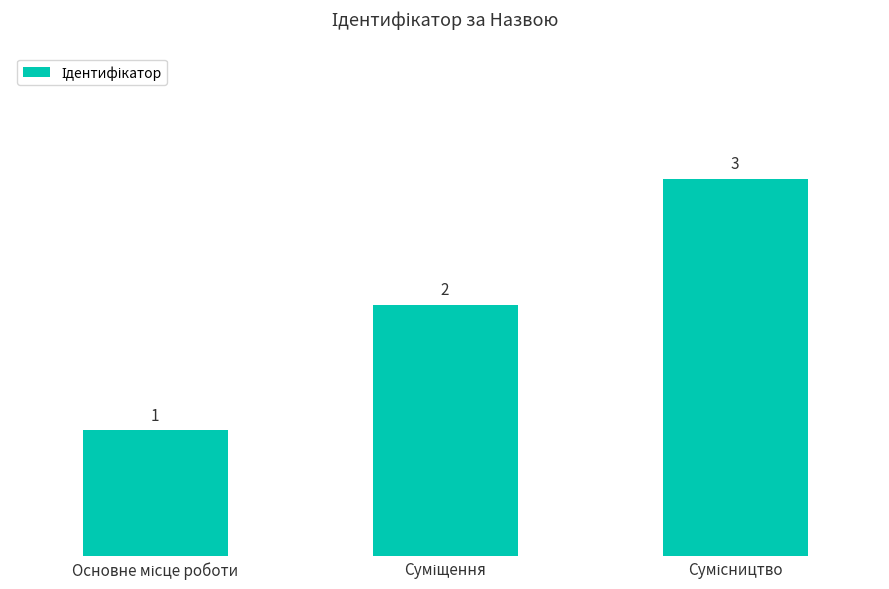

What is the value of the 1st bar from the left?

1